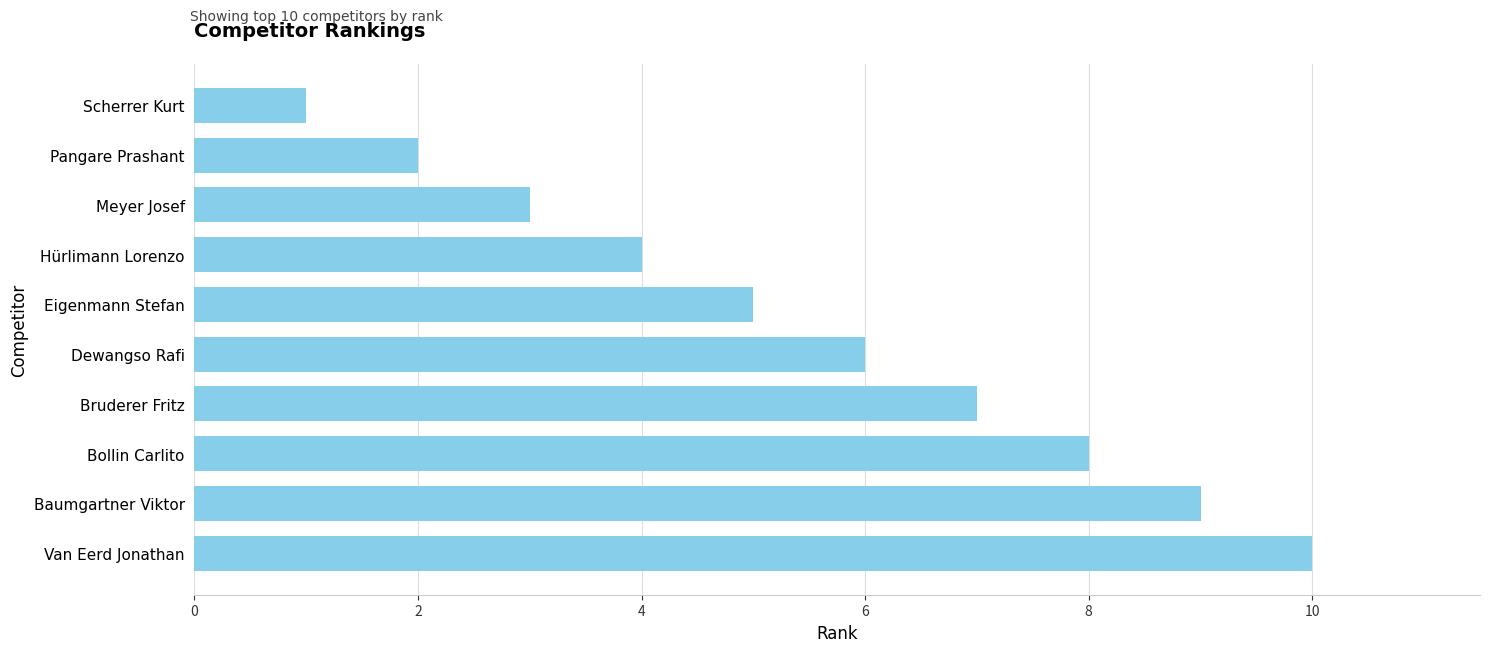

What is the change in value from Hürlimann Lorenzo to Scherrer Kurt?

-3